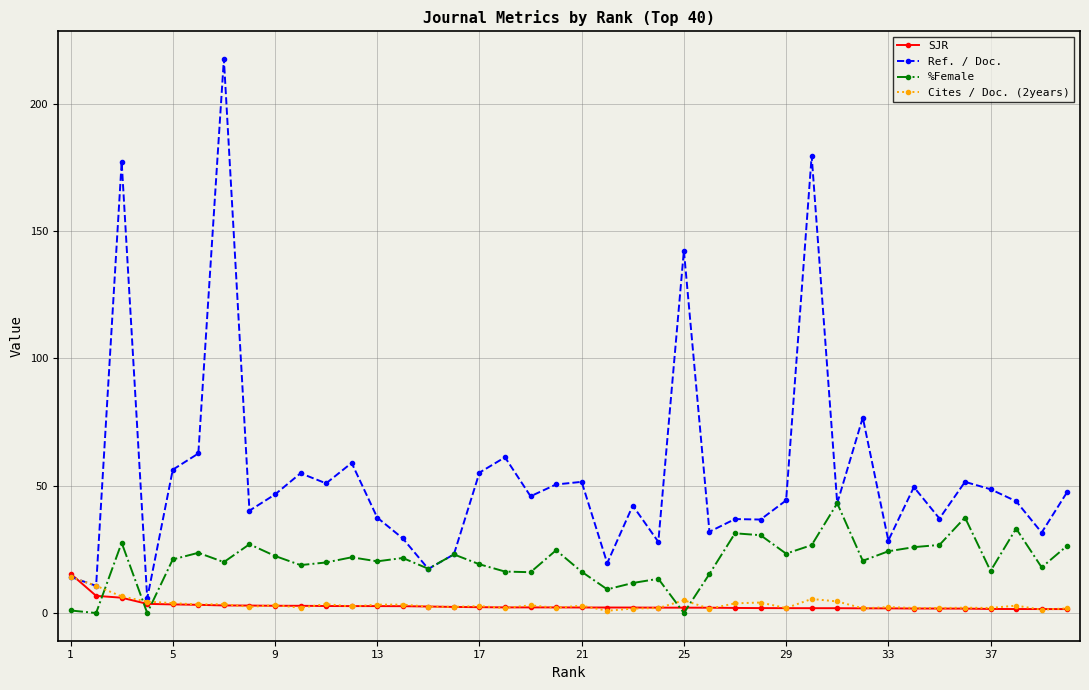

Which series has the largest range (max minus min)?

Ref. / Doc.